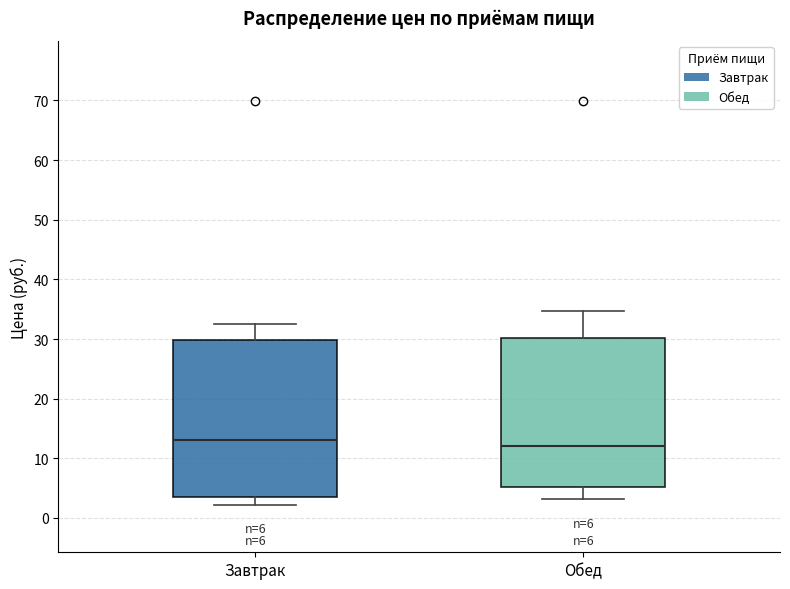

Which box is the tallest, from its lower edge to its upper edge?

Завтрак